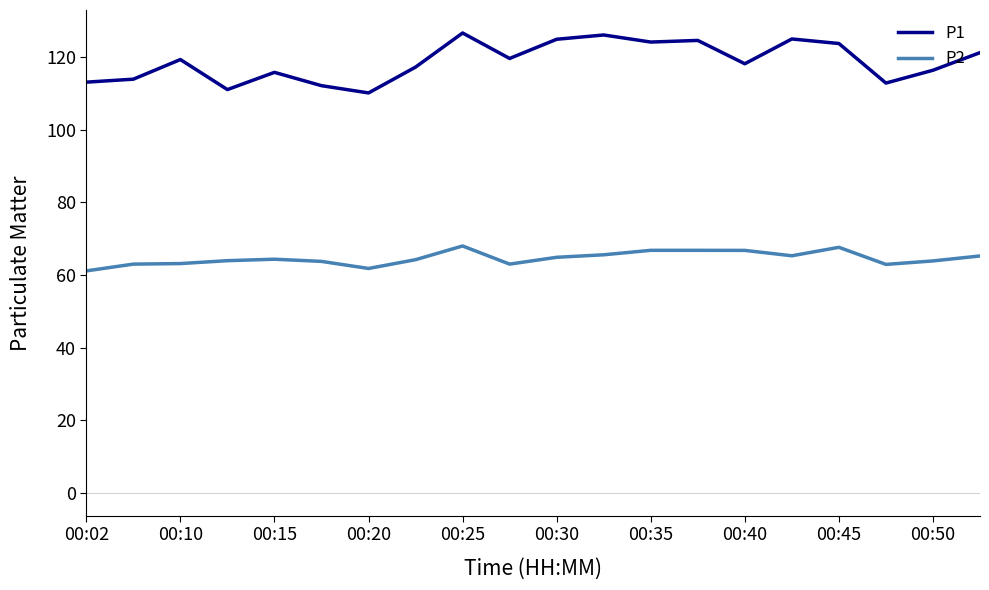

What is the difference between the maximum and minimum values in the P1 series?

16.5